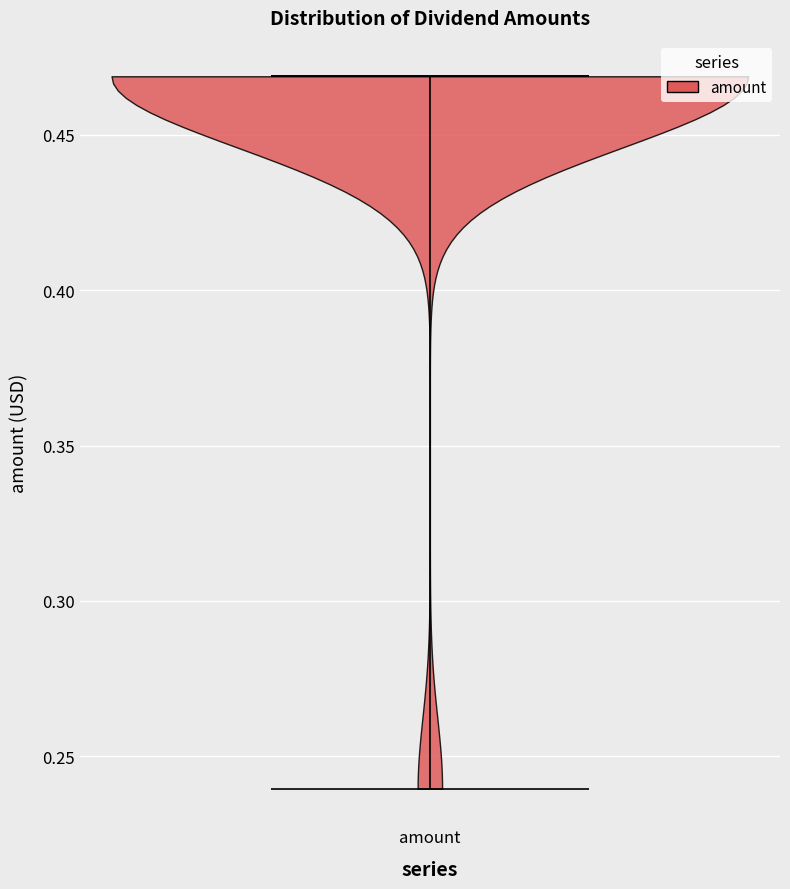

Where does the median line of the violin for amount sit on the y-axis? The values are not printed on the chart, so give them approximately, as read against the axis.

0.47